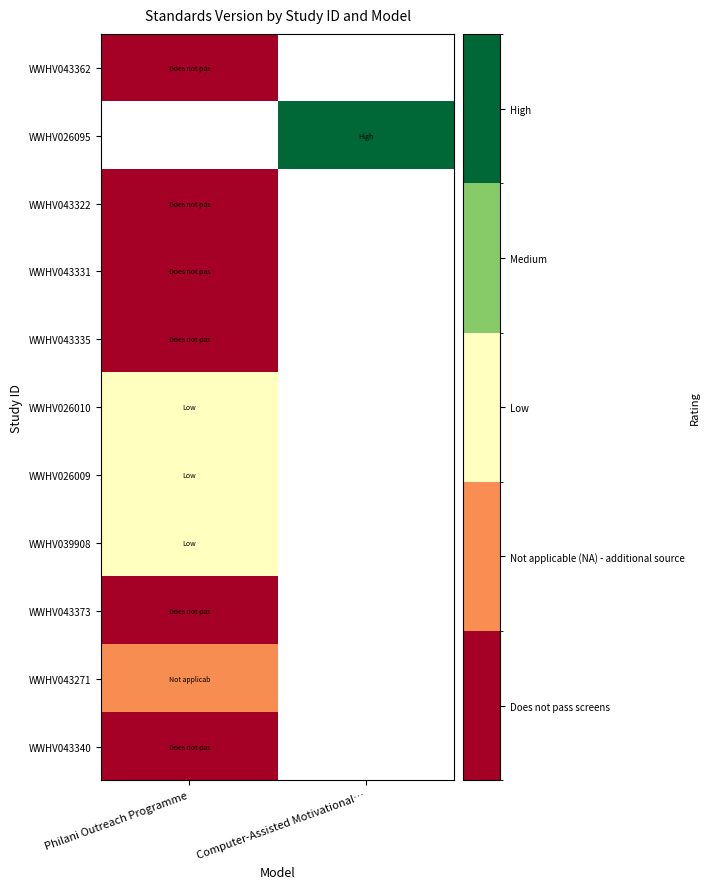

List the series in order of their peak value, highest first.

WWHV026095, WWHV026010, WWHV026009, WWHV039908, WWHV043271, WWHV043362, WWHV043322, WWHV043331, WWHV043335, WWHV043373, WWHV043340